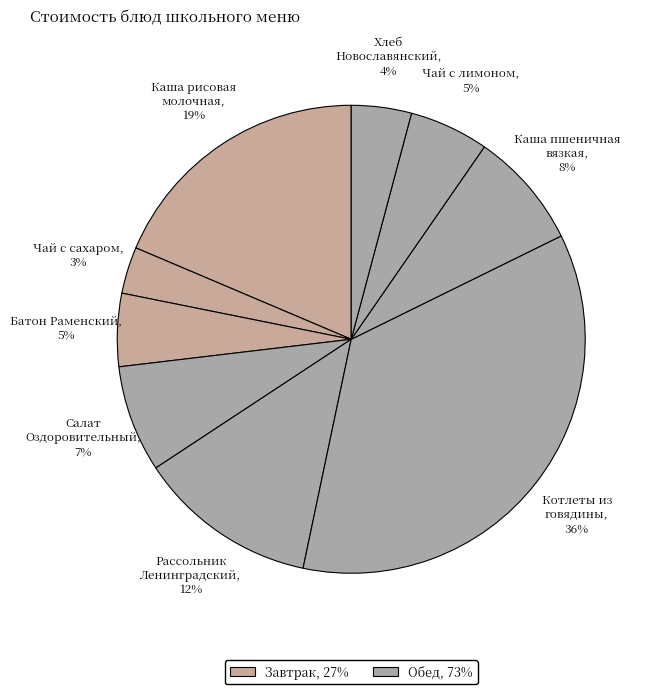

Combined, do Батон Раменский, 5% and Каша рисовая молочная, 19% account for over 50%?

No